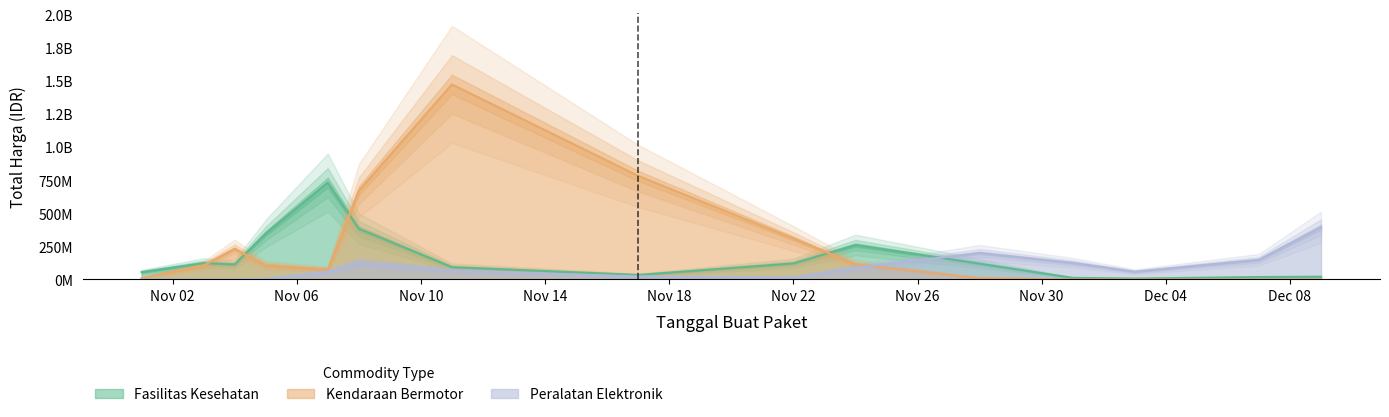

How many data points does each series have?

22